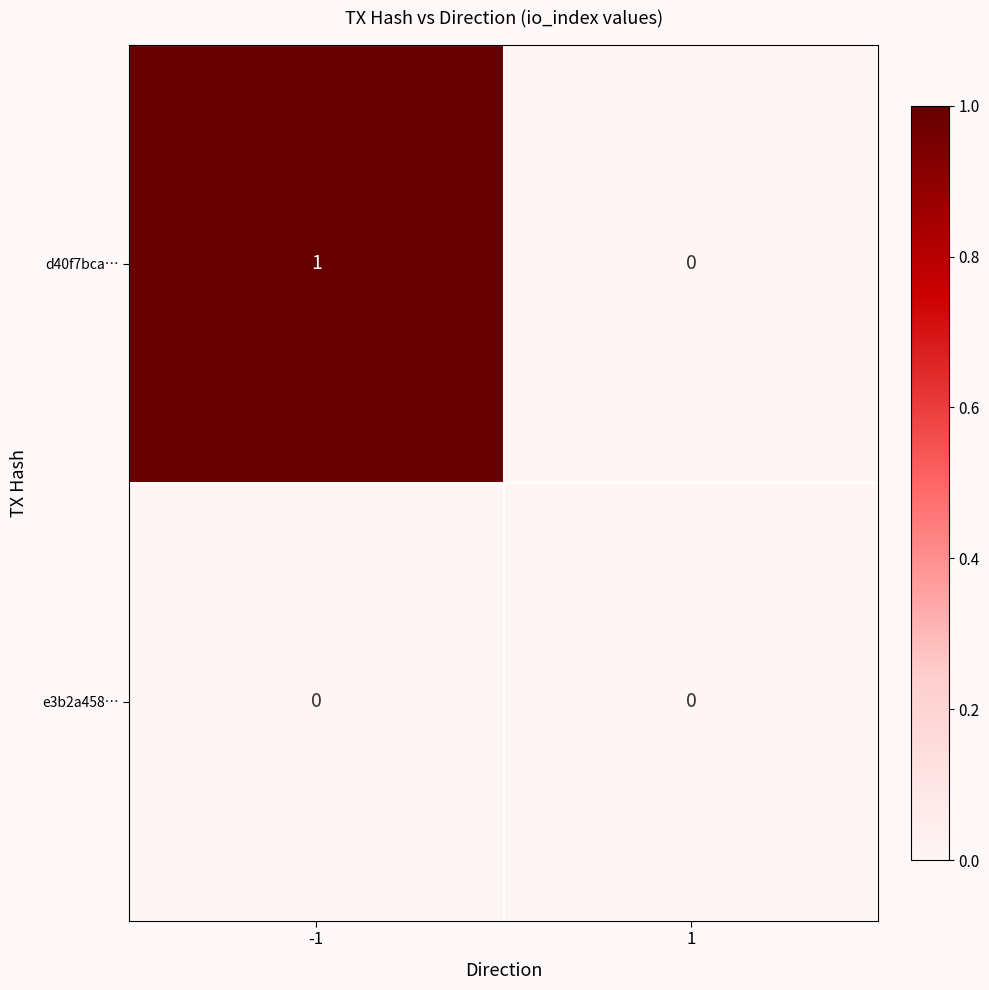

Is the value of d40f7bca… at -1 greater than the value of e3b2a458… at 1?

Yes